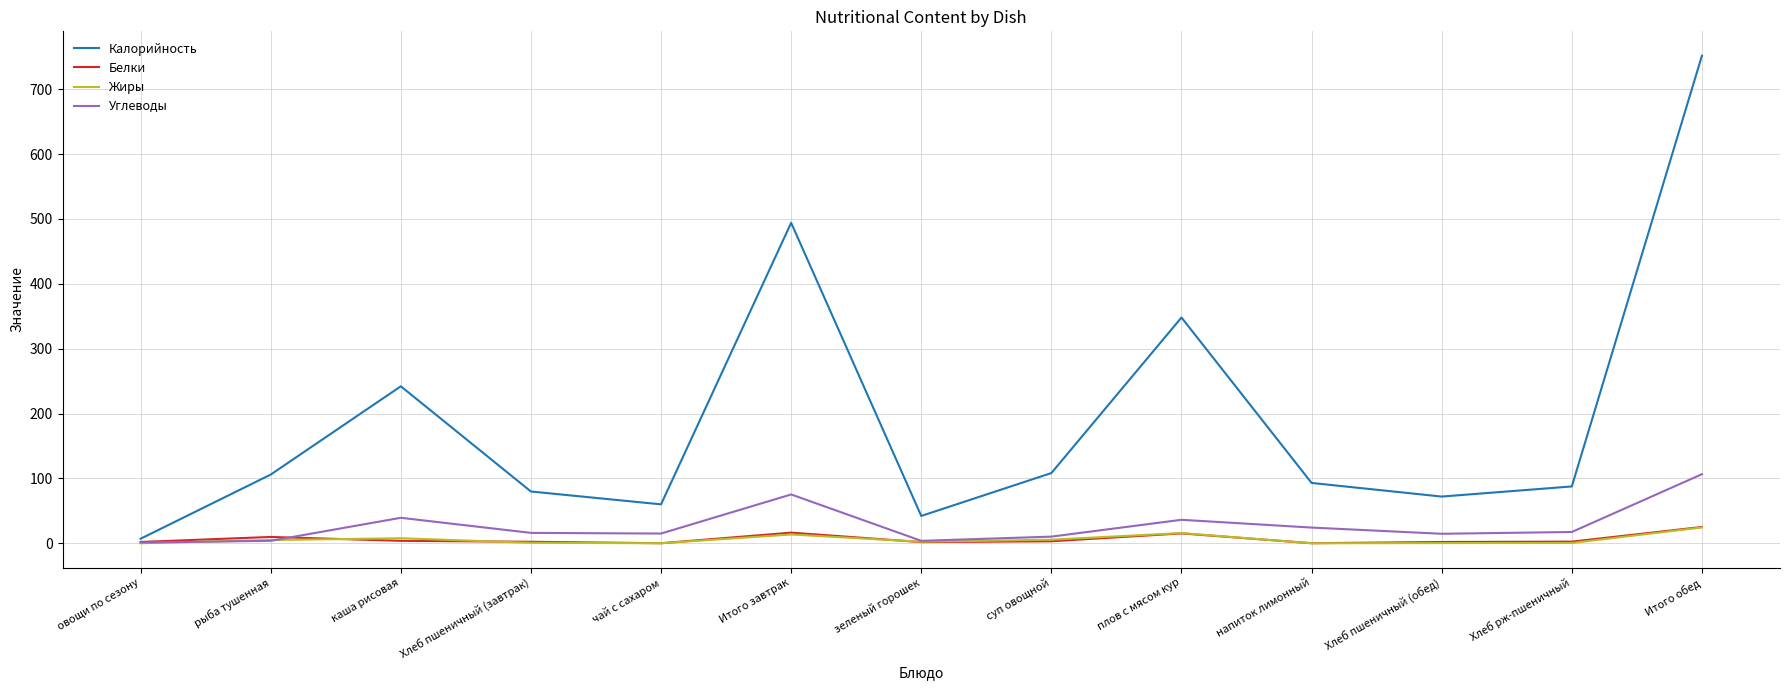

The Углеводы series shows 106.5 at Итого обед. True or false?

True